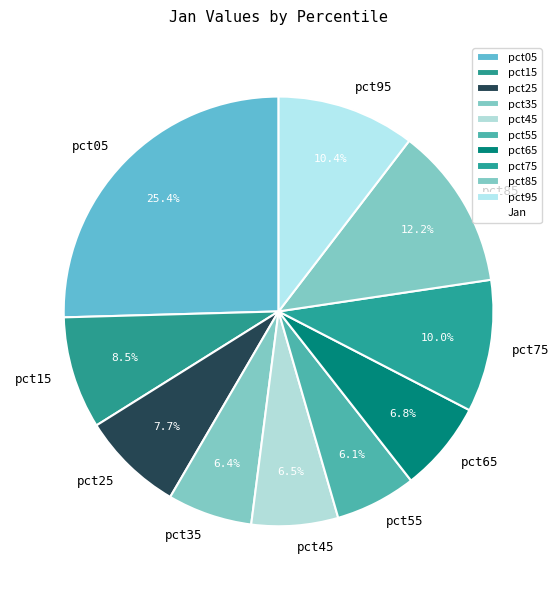

What is the ratio of the value at pct55 to the value at pct05?

0.2